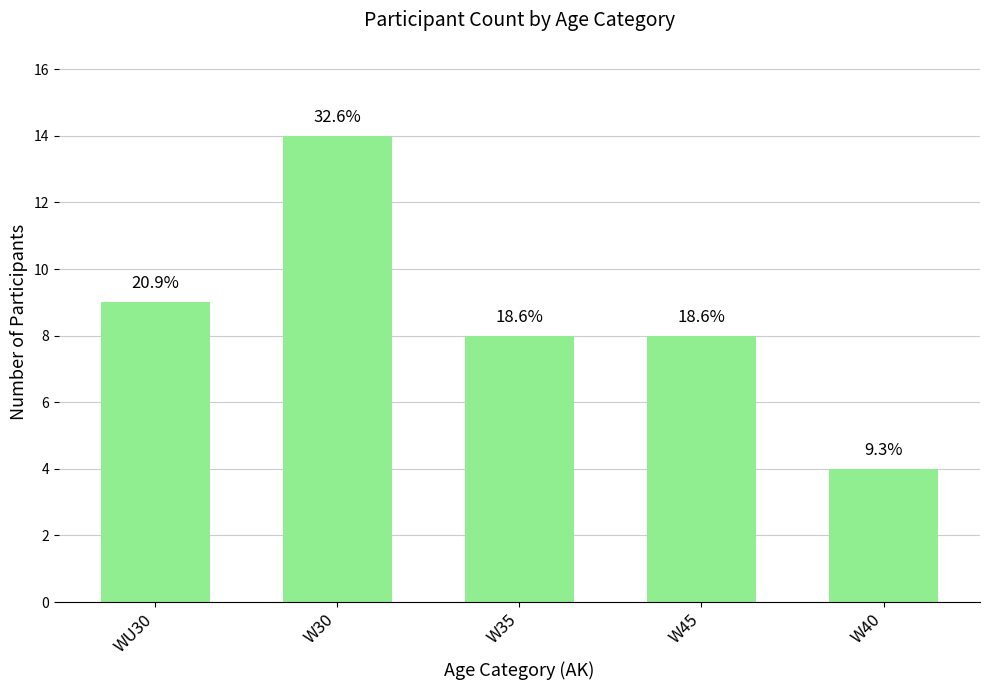

Where does the data first go above 8?

WU30